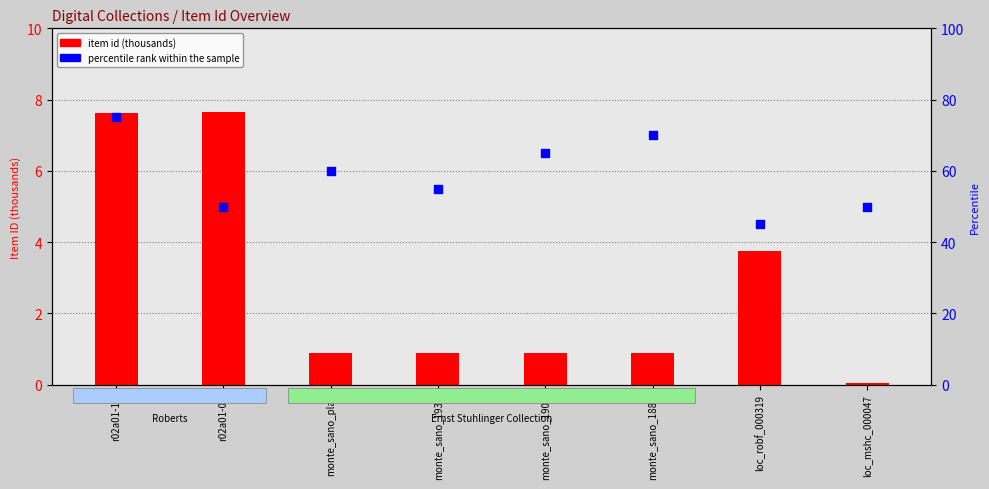

What is the total value across all series at loc_robf_000319?

48.7